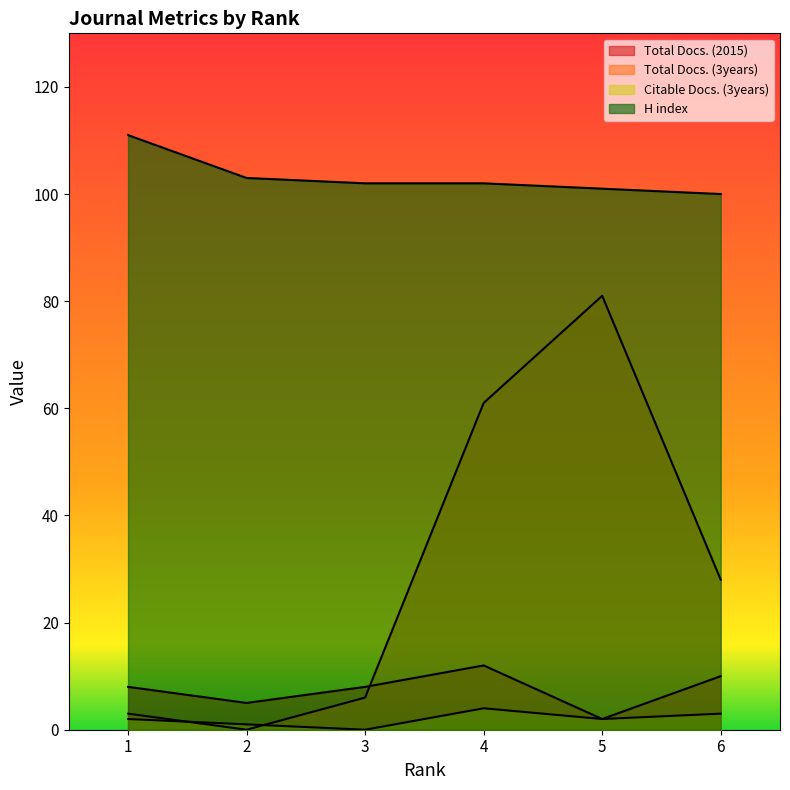

What is the average value of the Citable Docs. (3years) series?

2